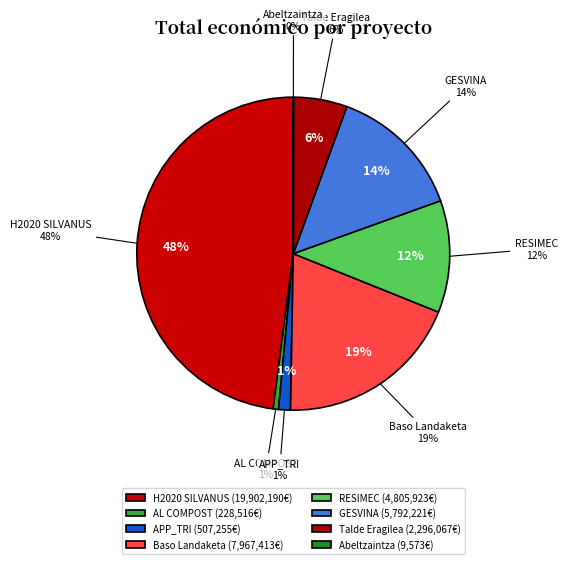

To the nearest percent, what is the difference between the H2020 SILVANUS and RESIMEC slice percentages?

36%